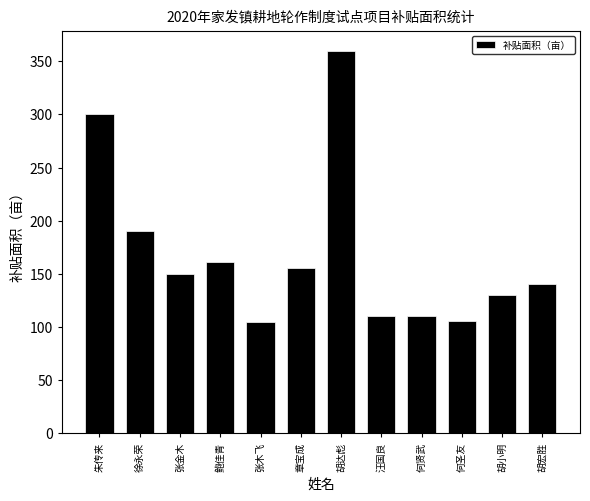

Which category has the highest value across all series?

胡达彪